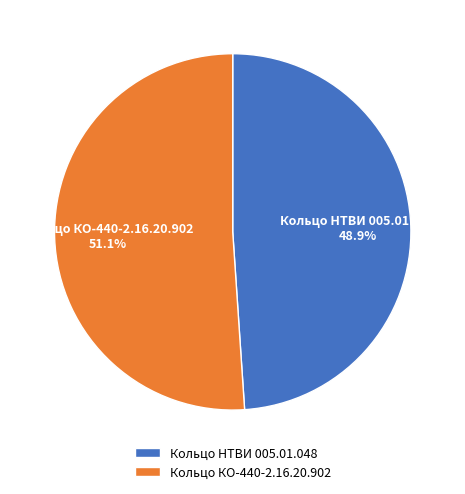

To the nearest percent, what percentage of the pie is Кольцо НТВИ 005.01.048?

49%